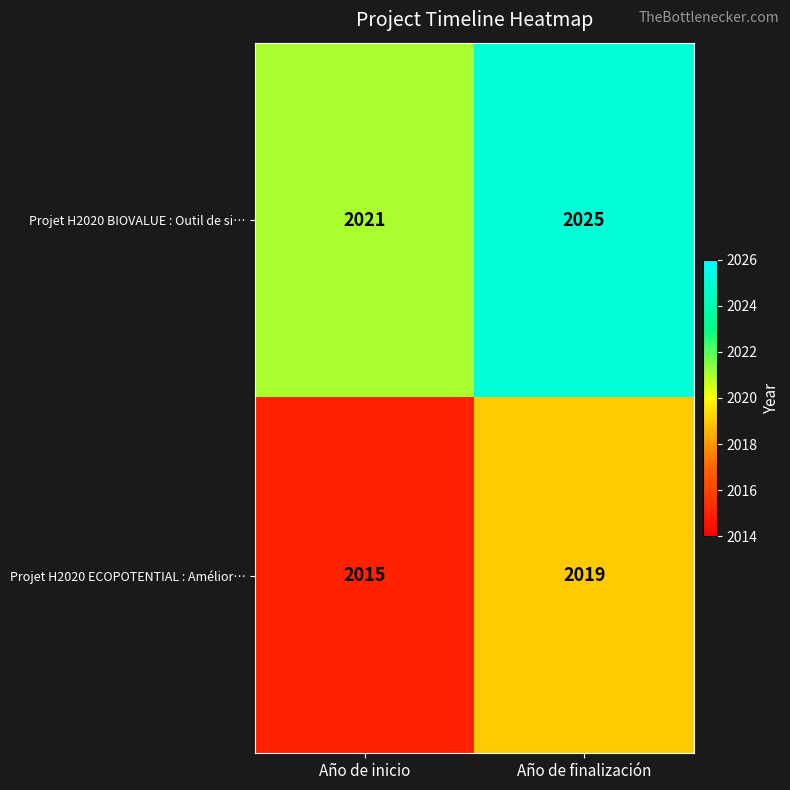

What is the total value across all series at Año de finalización?

4044